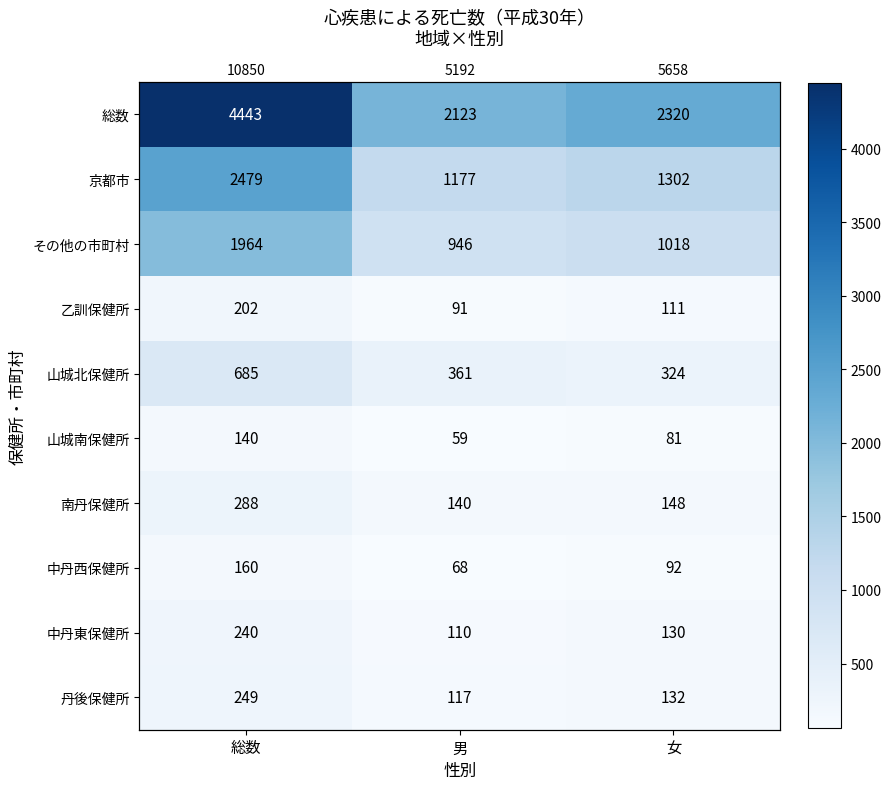

What is the total value across all series at 女?

5658